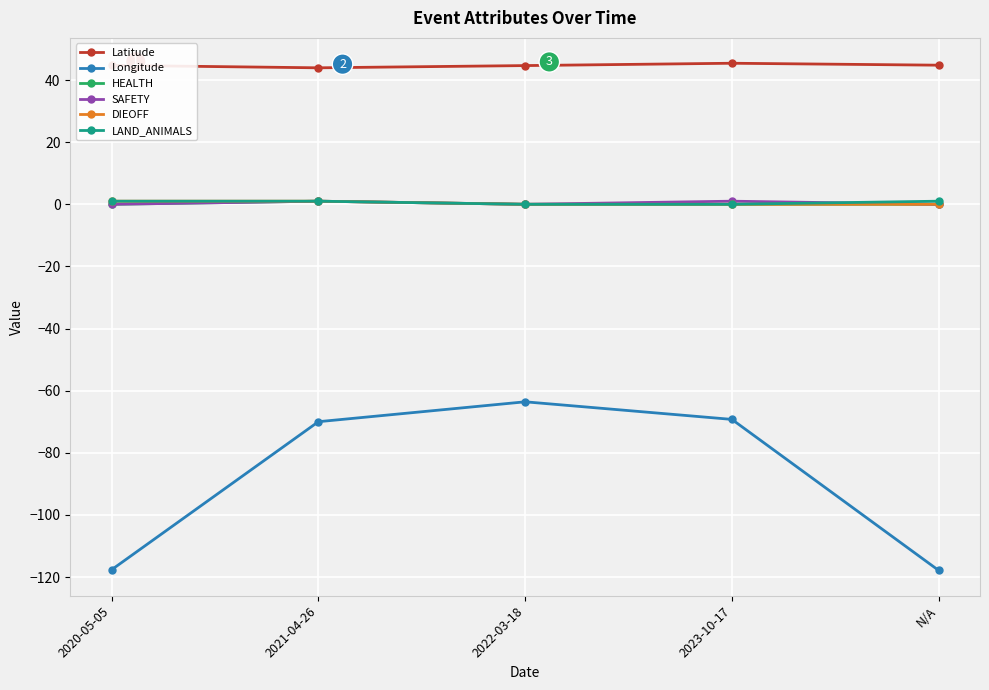

True or false: Latitude and SAFETY intersect in this chart.

False